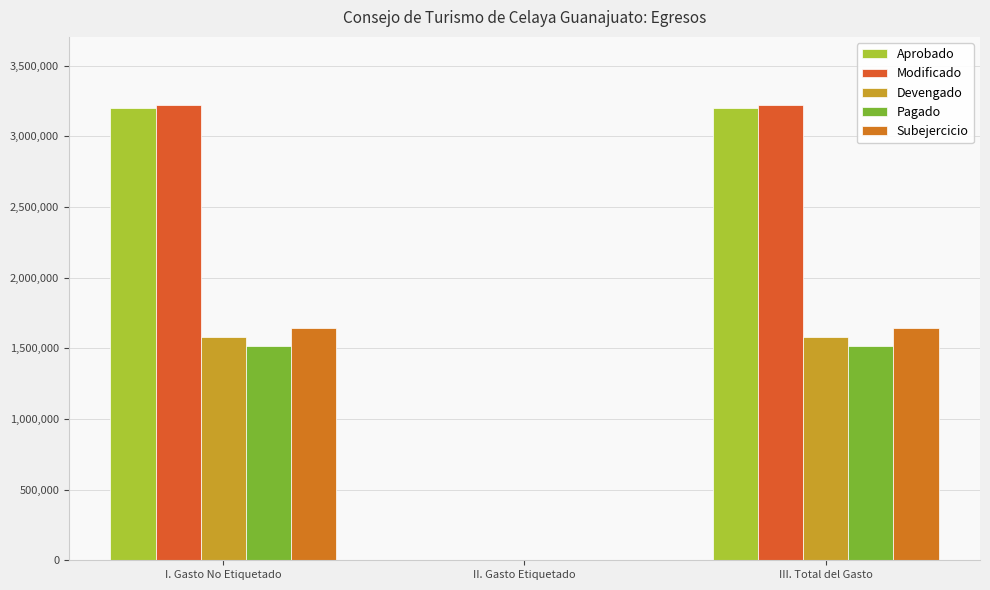

Are the bars grouped side by side (vs. stacked)?

Yes